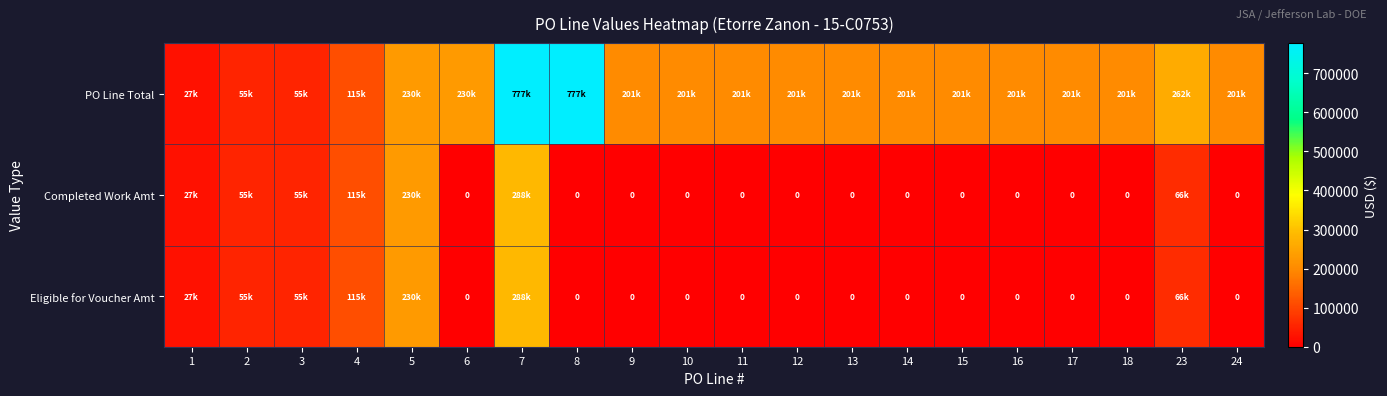

Between 13 and 14, which series saw the biggest shift?

PO Line Total